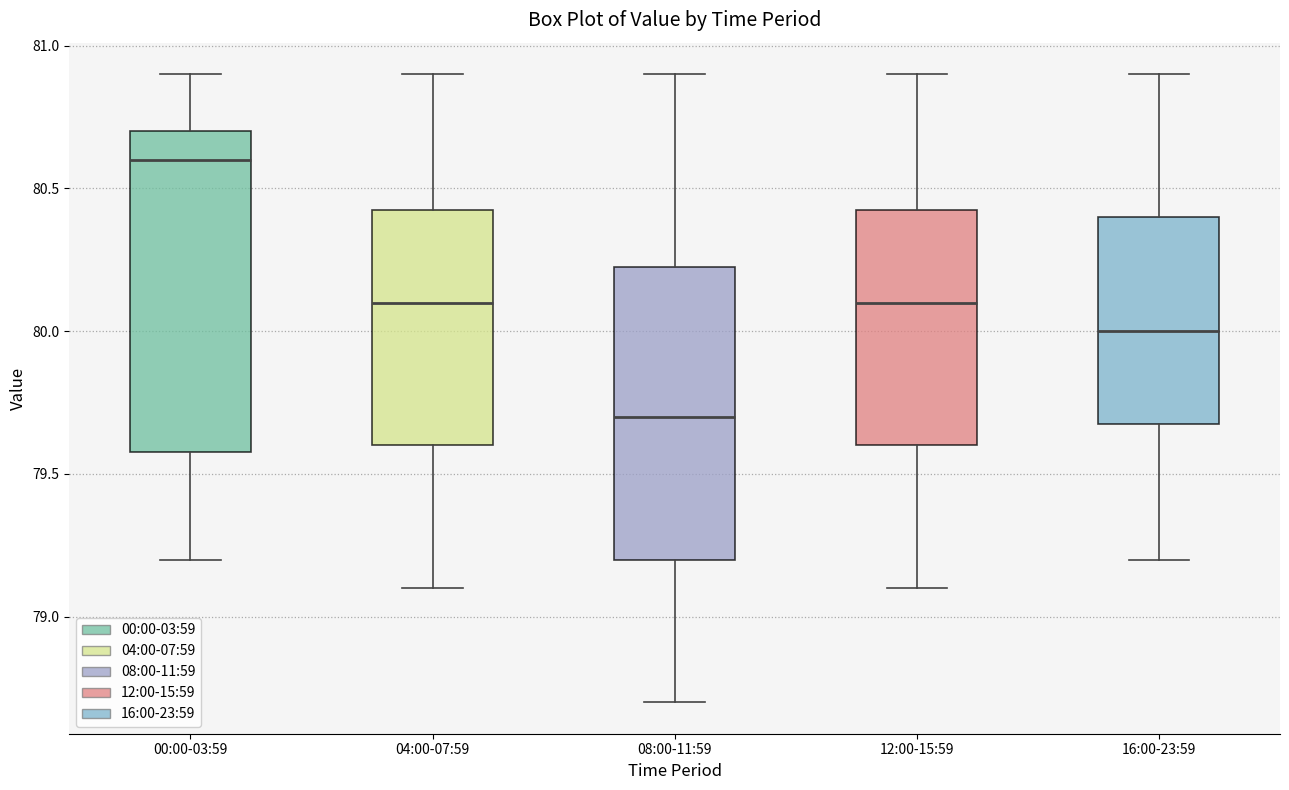

Where does the upper whisker of the box for 08:00-11:59 end on the y-axis? The values are not printed on the chart, so give them approximately, as read against the axis.

80.90